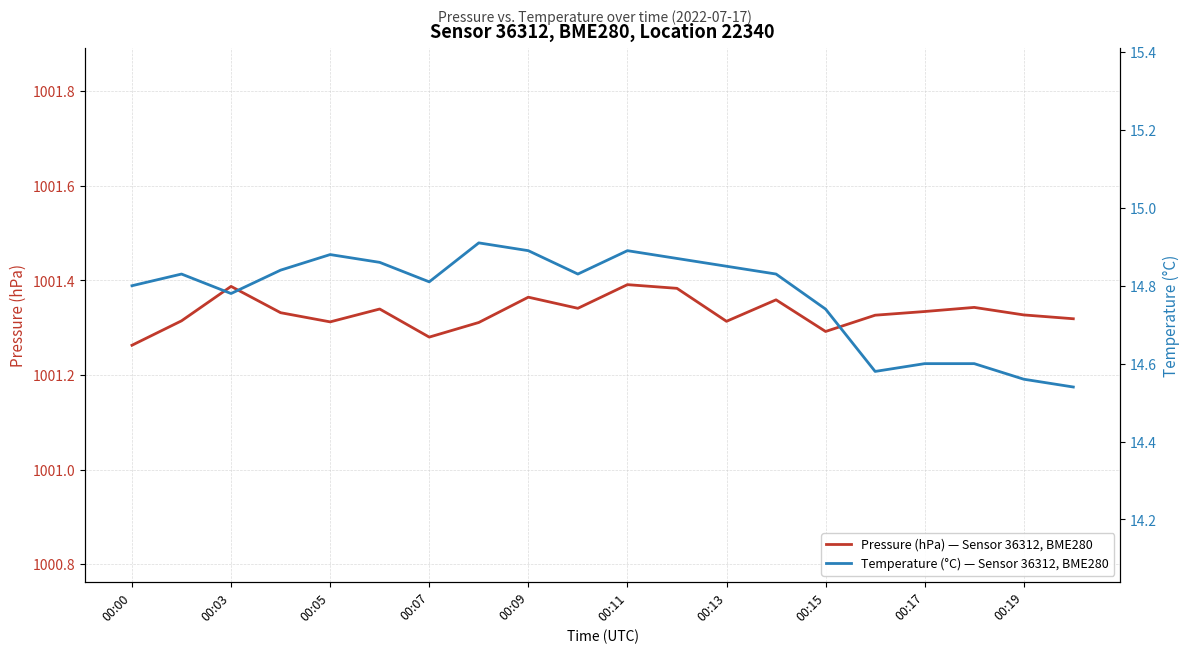

In Temperature (°C) — Sensor 36312, BME280, how many points are higher than both neighbors (excluding endpoints)?

4